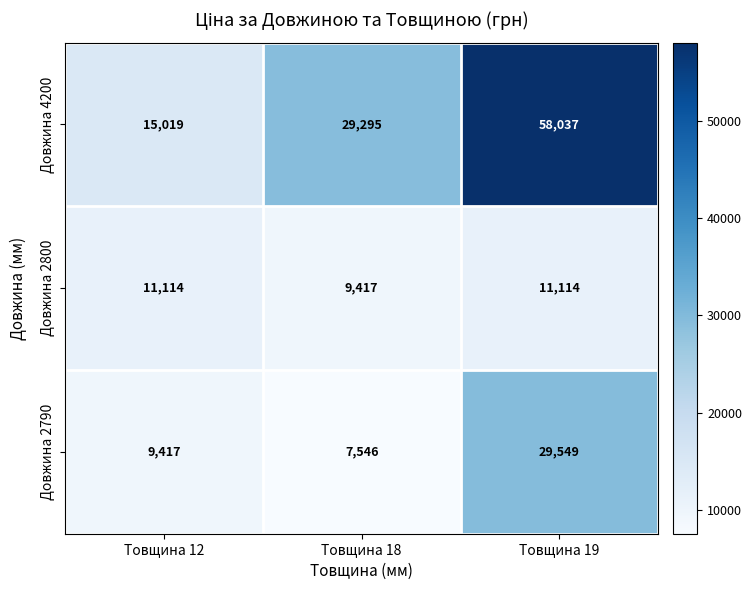

Between Товщина 18 and Товщина 19, which series saw the biggest shift?

Довжина 4200